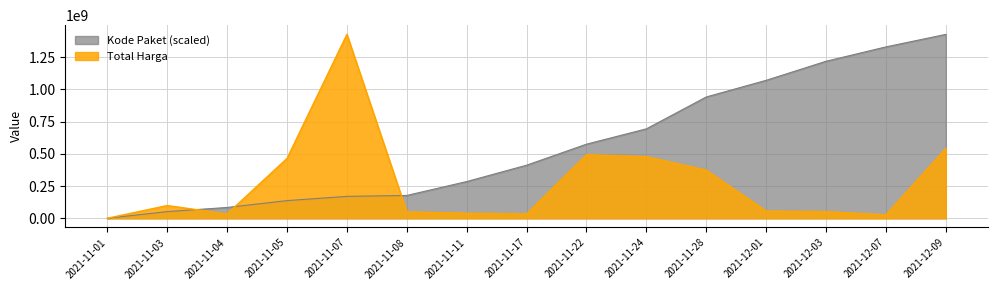

What is the label of the 9th point from the right?

2021-11-11